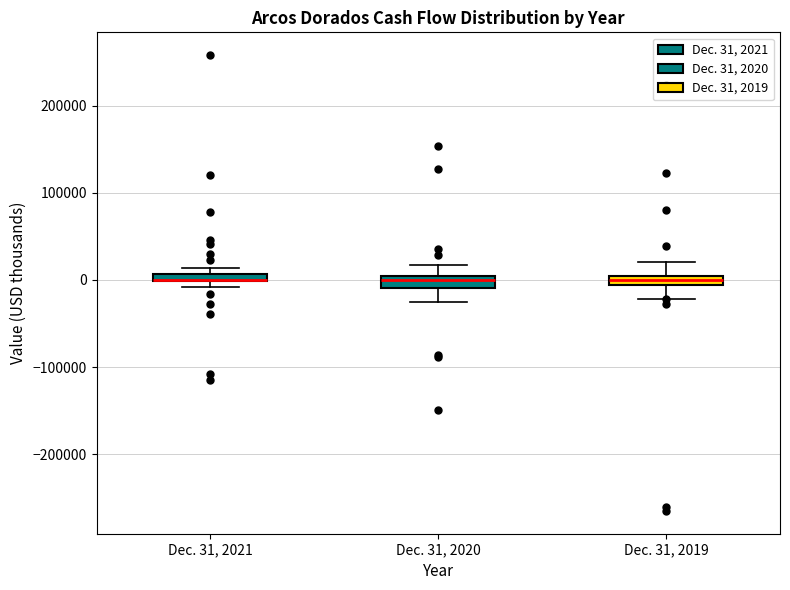

Where is the lower edge of the box for Dec. 31, 2019 on the y-axis? The values are not printed on the chart, so give them approximately, as read against the axis.

-10000